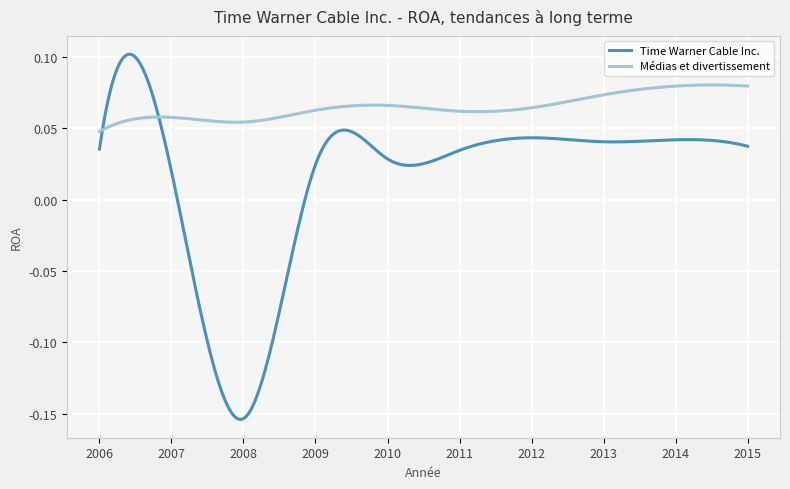

List the series in order of their overall mean, lowest first.

Time Warner Cable Inc., Médias et divertissement